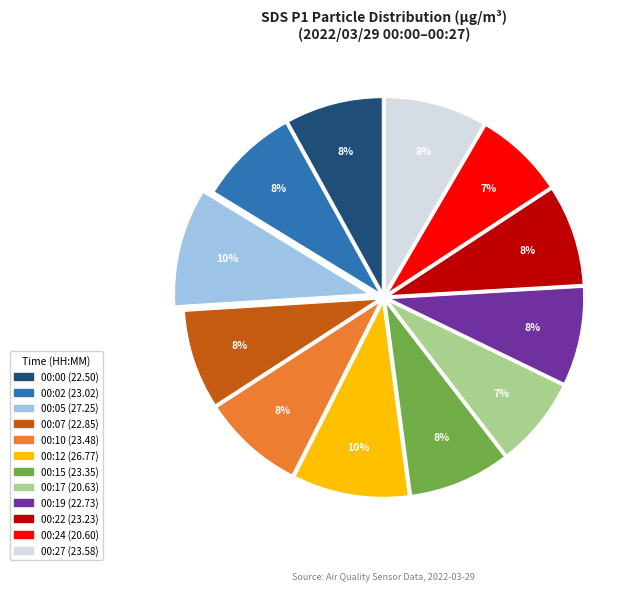

To the nearest percent, what is the difference between the 00:17 and 00:19 slice percentages?

1%